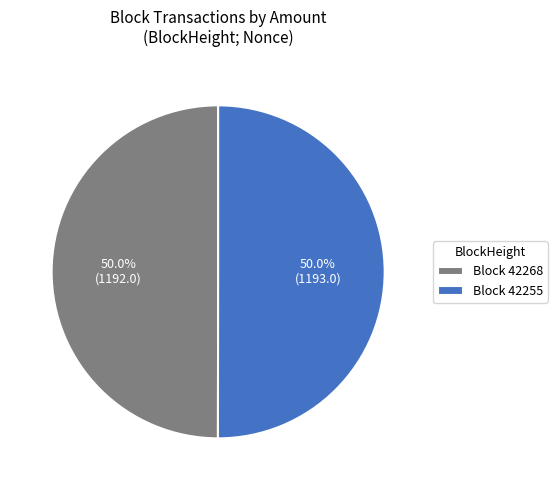

Approximately how many times larger is the value at Block 42255 compared to Block 42268?

1.0